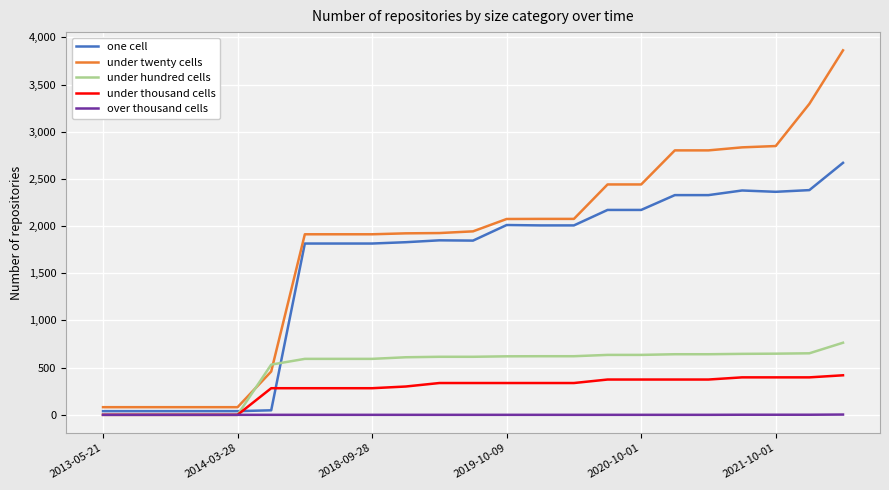

What is the maximum value shown in the chart?

3862